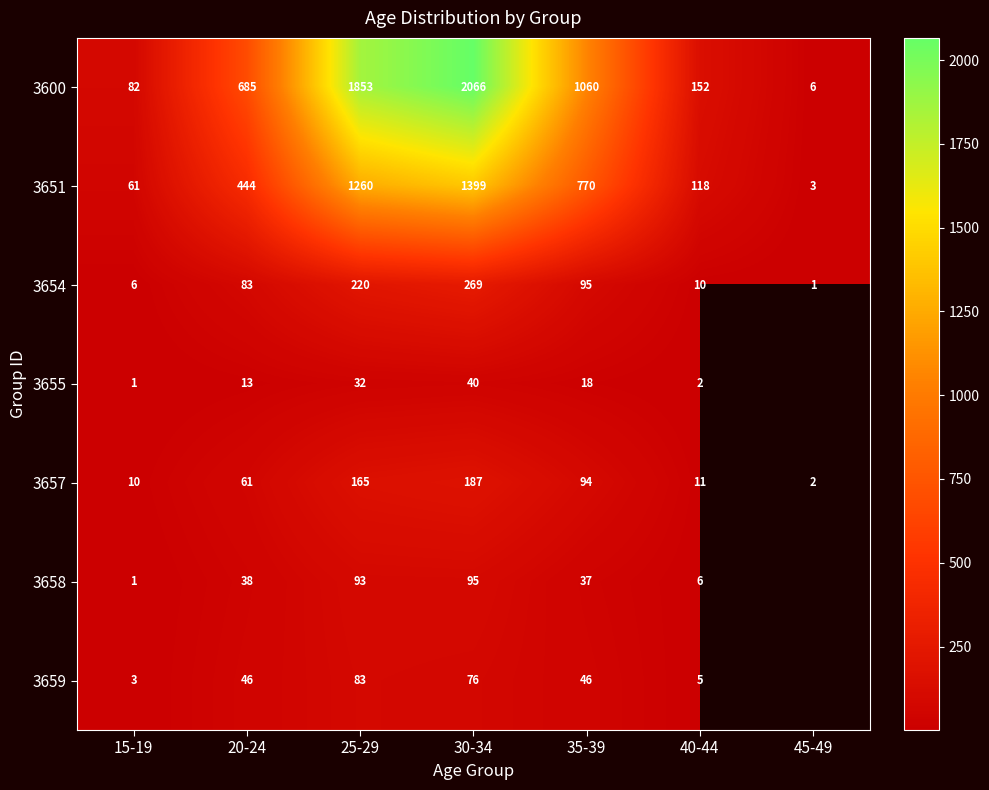

The 3659 series shows 7.5 at 40-44. True or false?

False